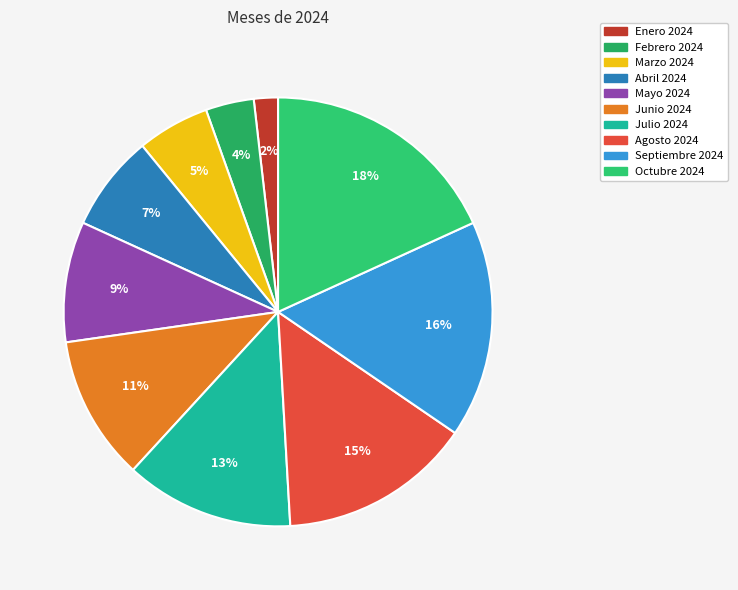

To the nearest percent, what portion does Enero 2024 represent?

2%